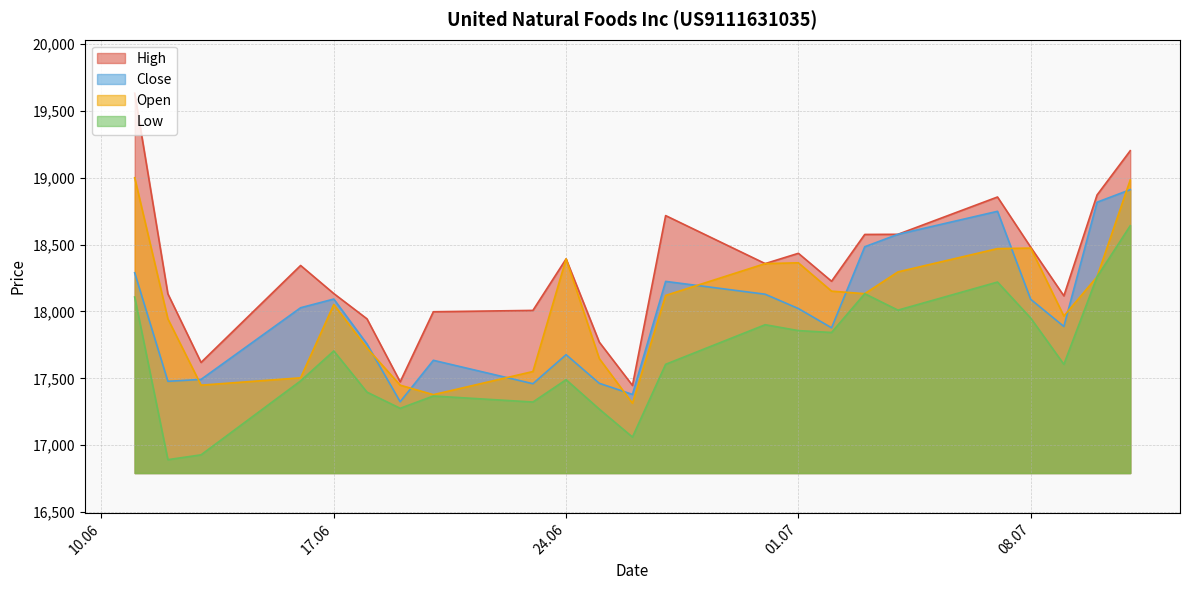

Where is the first local maximum for Close?

17.06